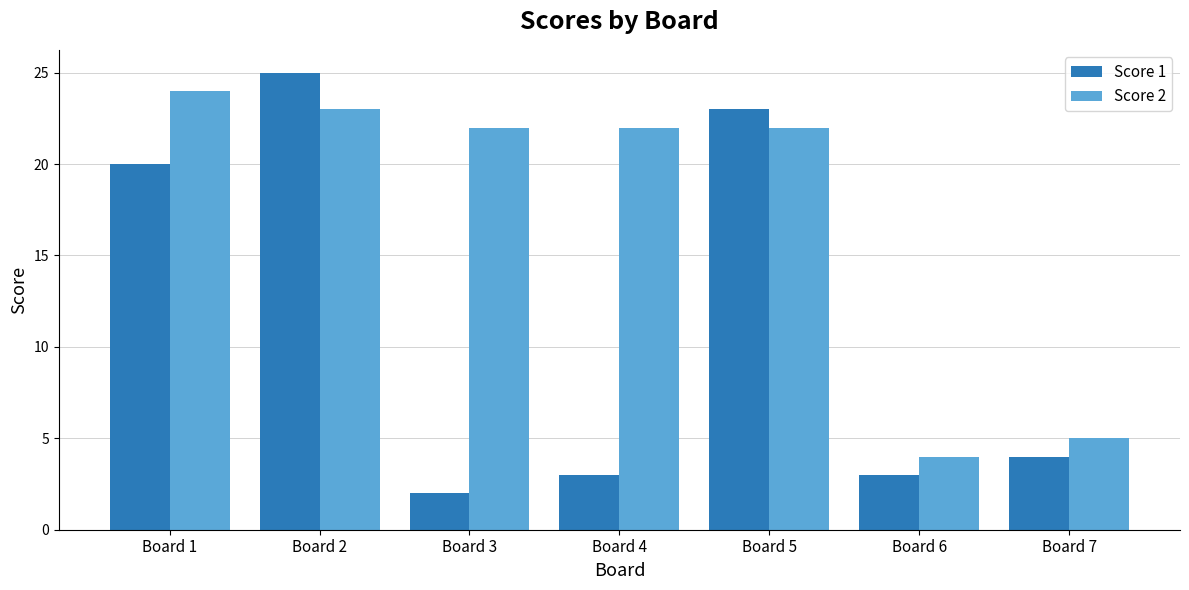

What is the maximum value for Score 1?

25